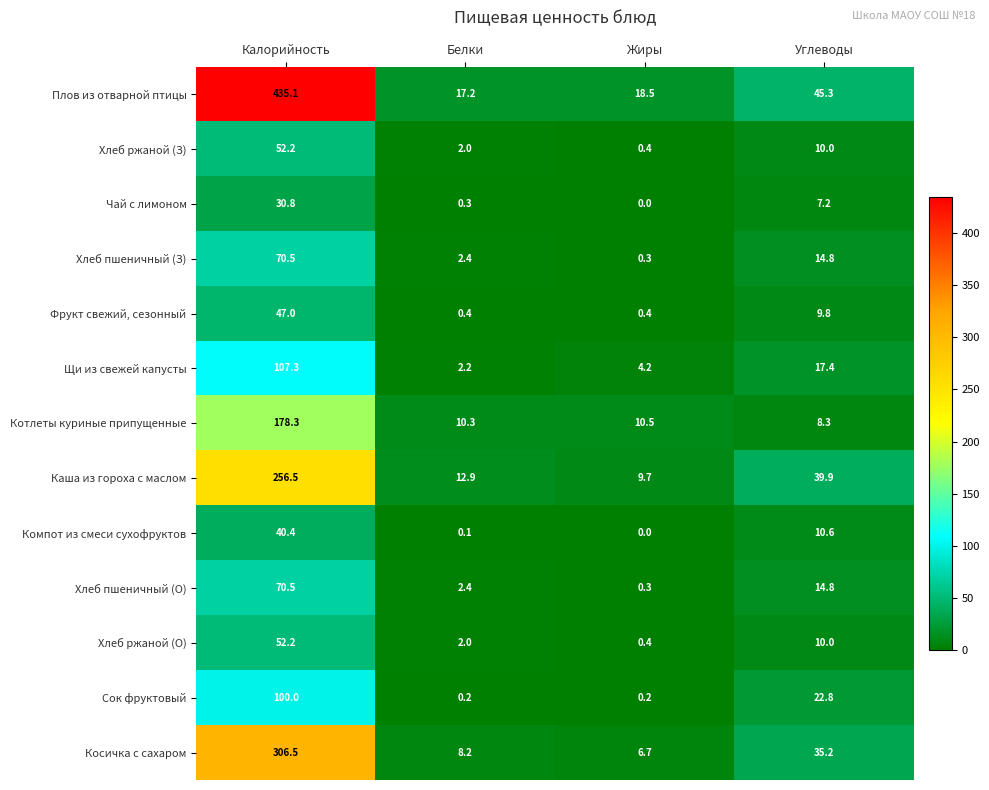

Rank the categories by Компот из смеси сухофруктов value from highest to lowest.

Калорийность, Углеводы, Белки, Жиры